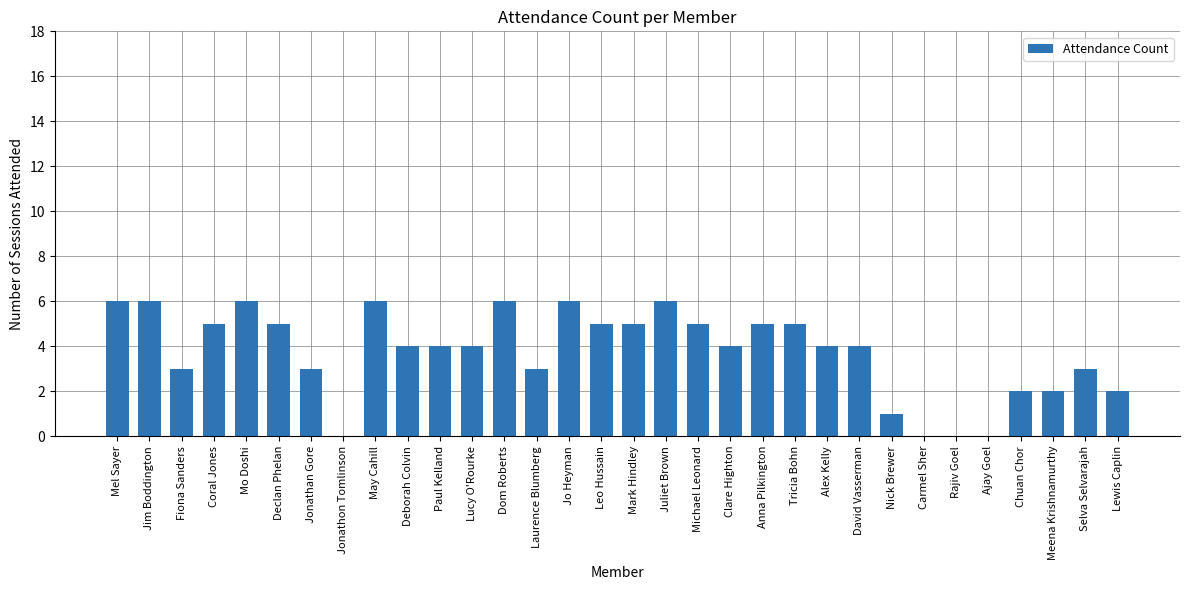

How many series are shown in this chart?

1